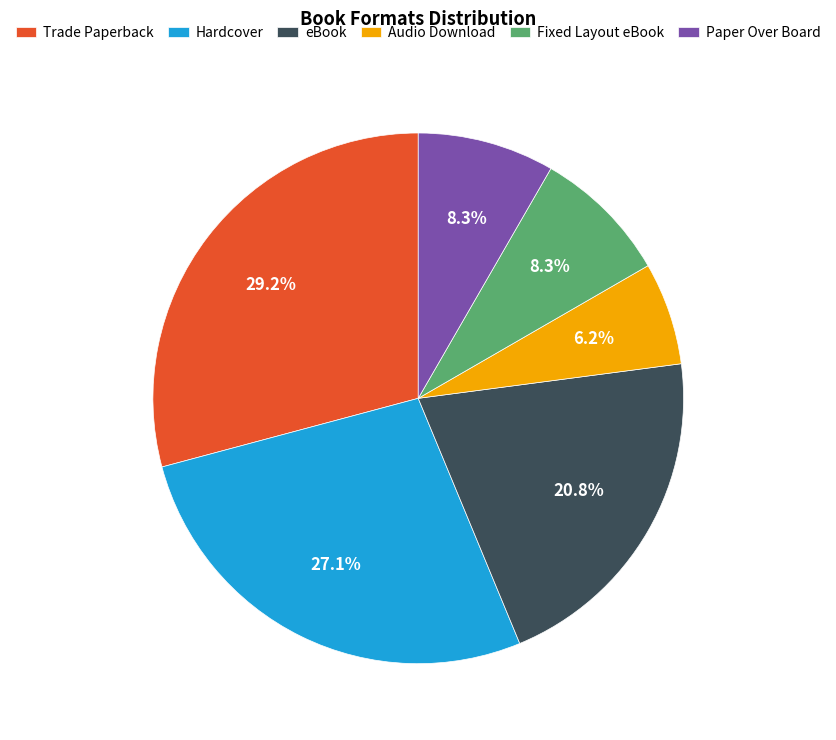

Which category has the biggest portion of the pie?

Trade Paperback